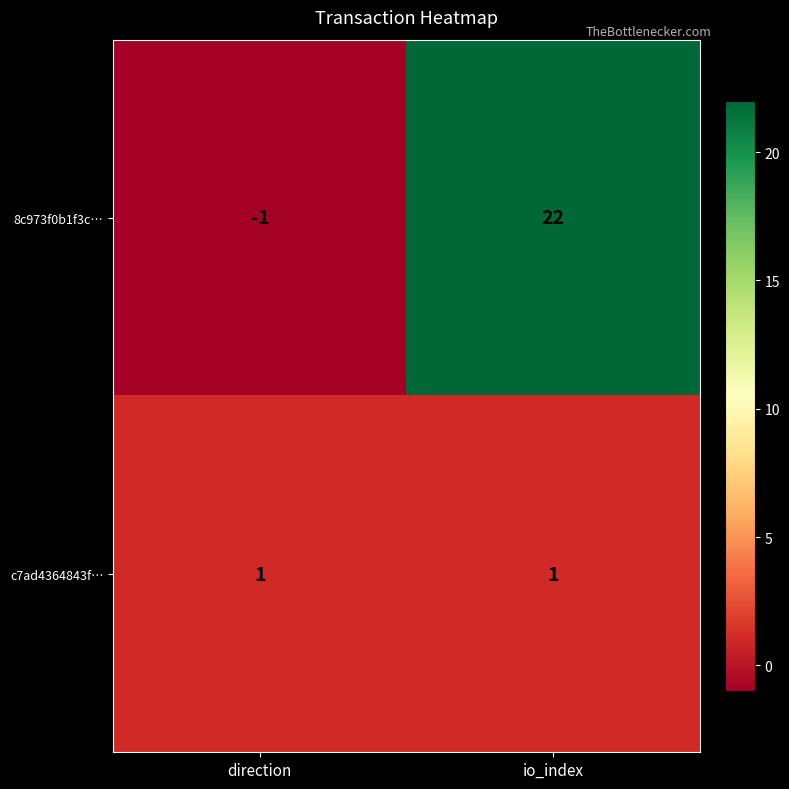

The value of c7ad4364843f… at direction is 2. True or false?

False